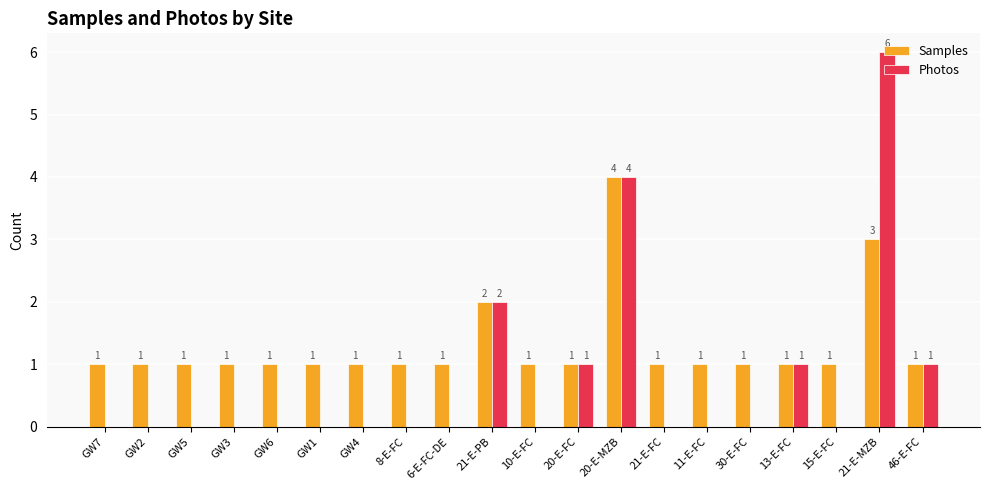

What is the sum of all Photos values?

15